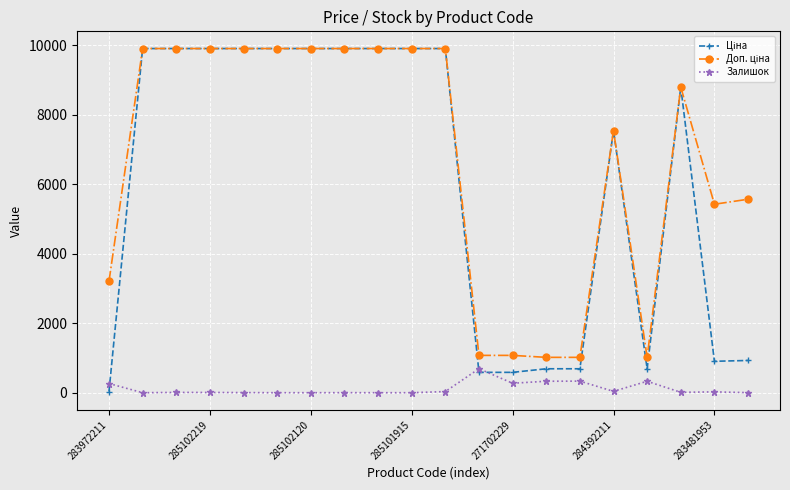

At how many categories does at least one series exceed 1735?

15